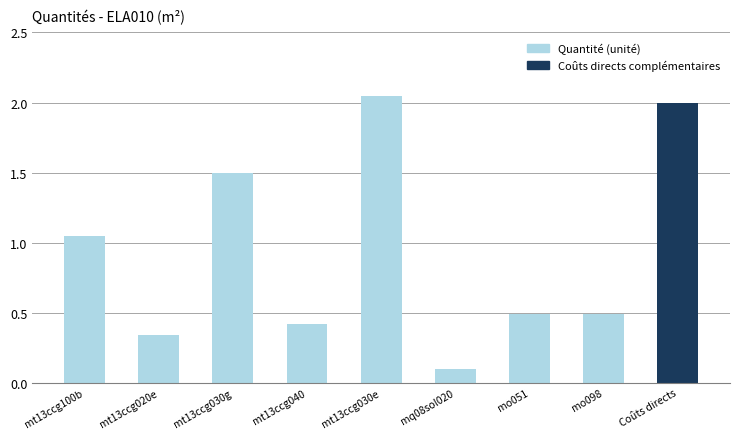

Which category has the highest value across all series?

mt13ccg030e